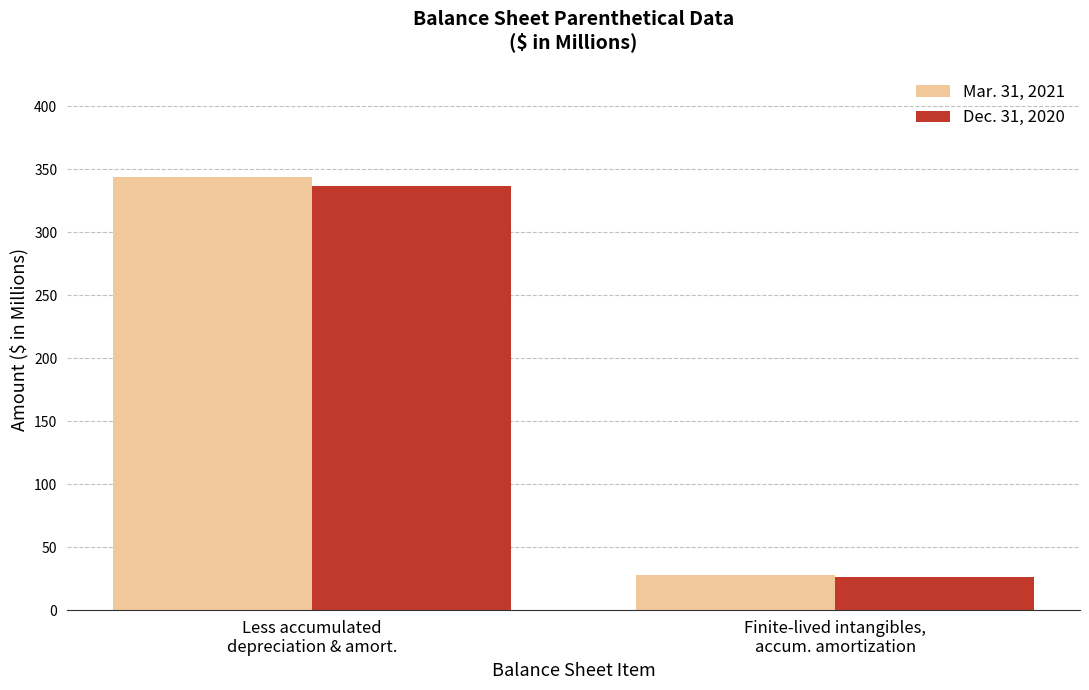

What position from the right is Finite-lived intangibles,
accum. amortization?

1